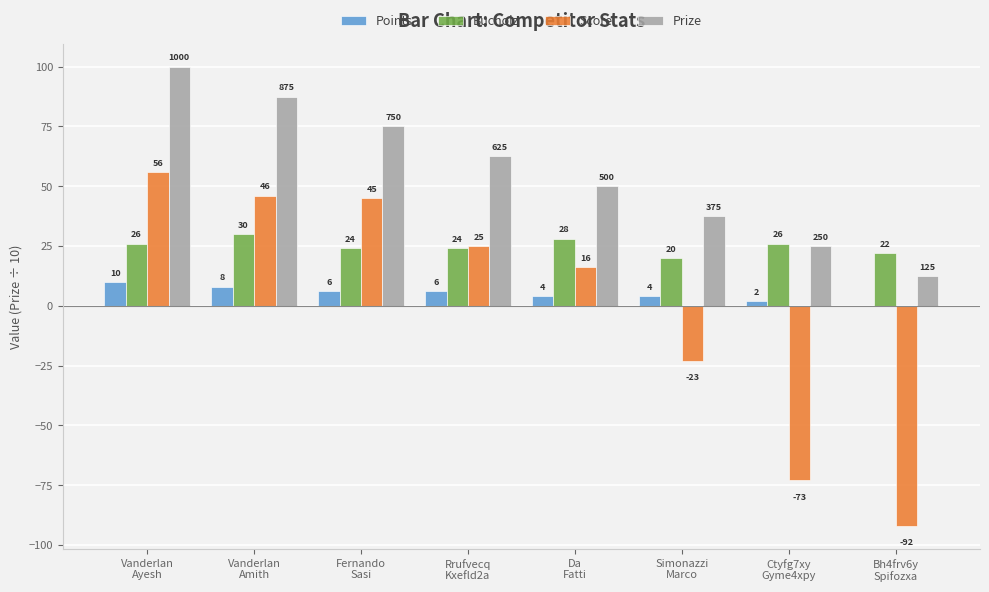

What is the greatest value displayed?

100.0